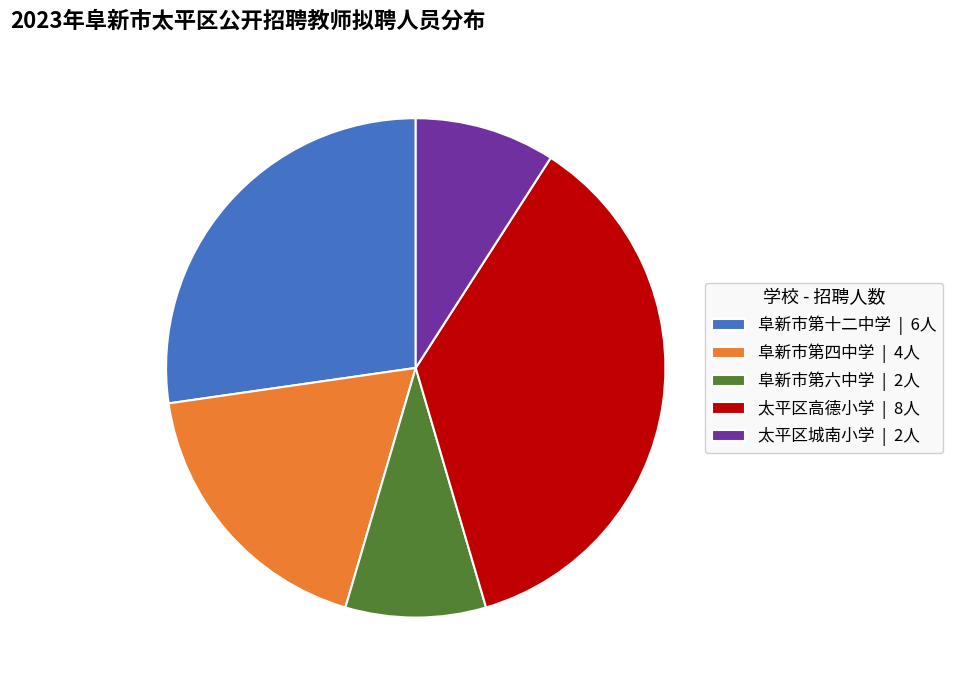

Is the sum of 太平区城南小学 | 2人 and 阜新市第四中学 | 4人 greater than half?

No